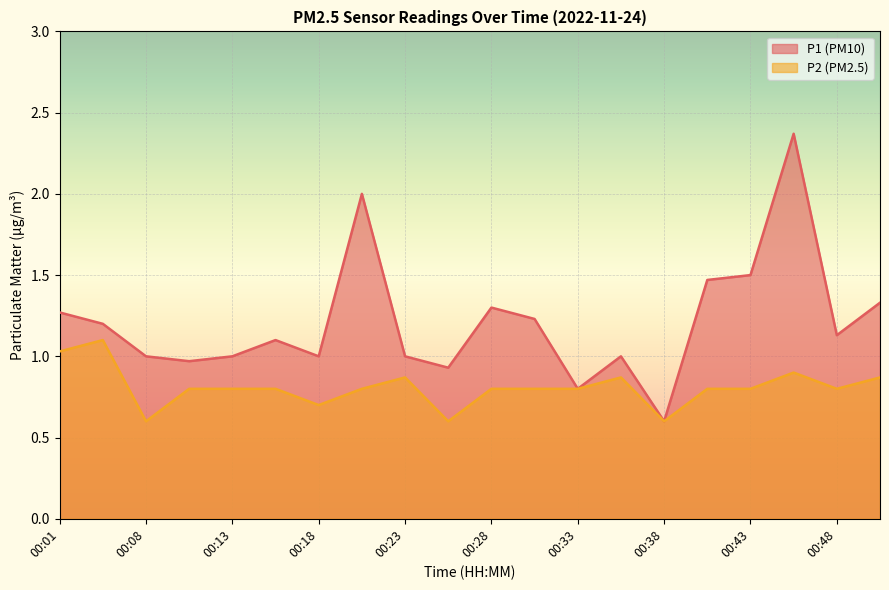

What is the value of the P2 point at the 16th from the left?

0.8